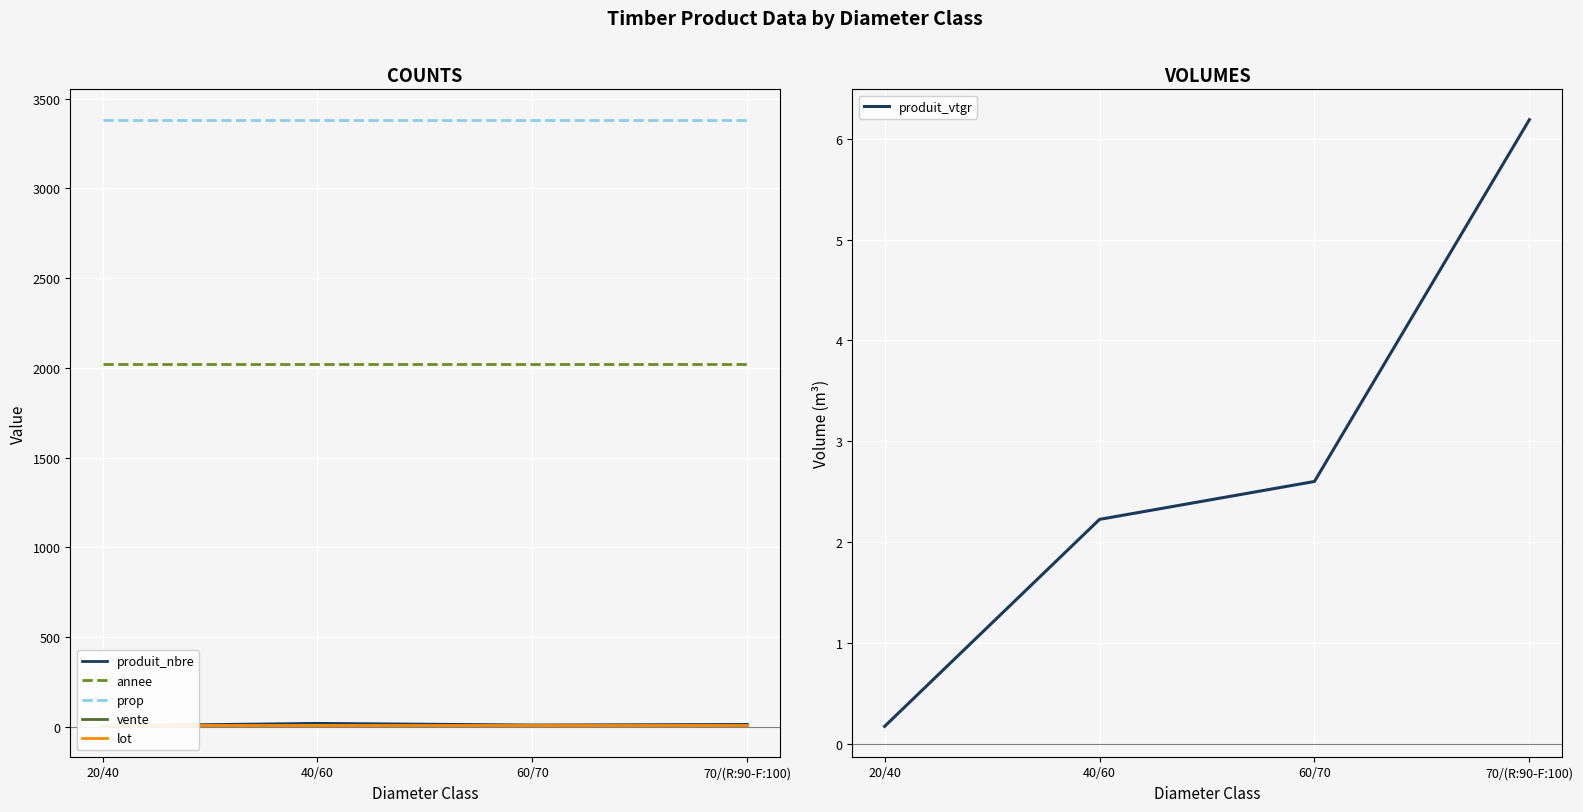

What is the value of the lot point at the 2nd from the left?

12.0